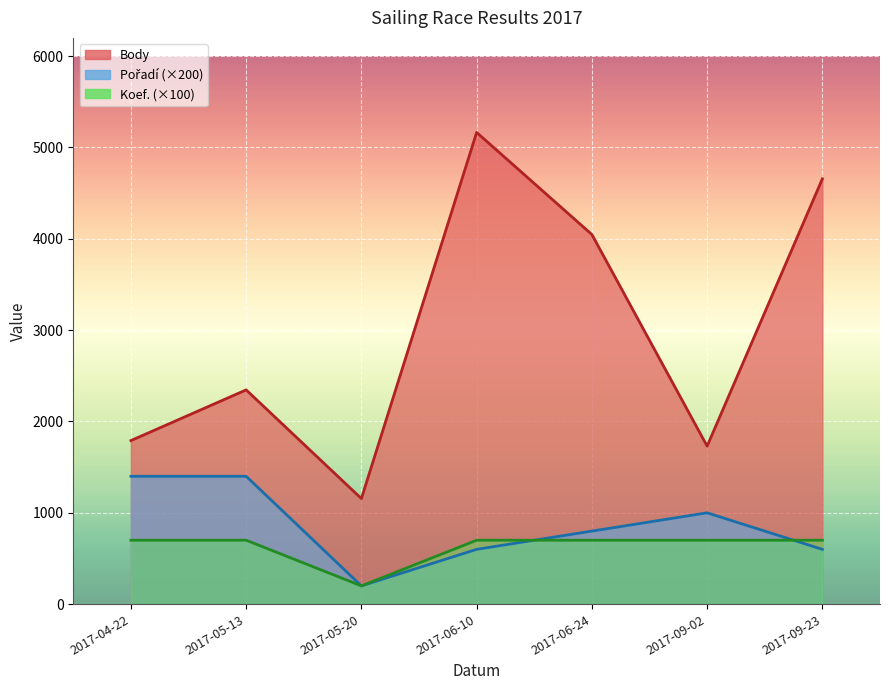

List the series in order of their peak value, lowest first.

Koef., Pořadí, Body